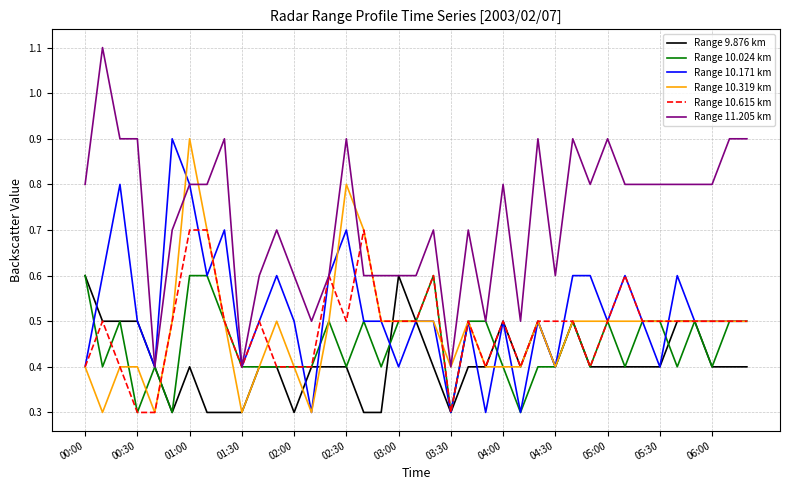

Which series has the widest spread of values?

Range 11.205 km